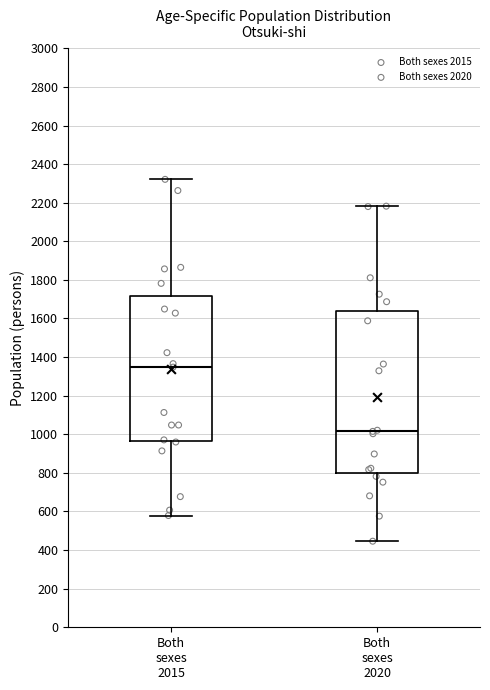

Reading left to right, read every box against the y-axis: the position of its median line, the range the box covers, and the ends of its whiskers. The values are not printed on the chart, so give them approximately, as read against the axis.

Both sexes 2015: median 1340, box 960 to 1720, whiskers 580 to 2320
Both sexes 2020: median 1020, box 800 to 1640, whiskers 440 to 2180